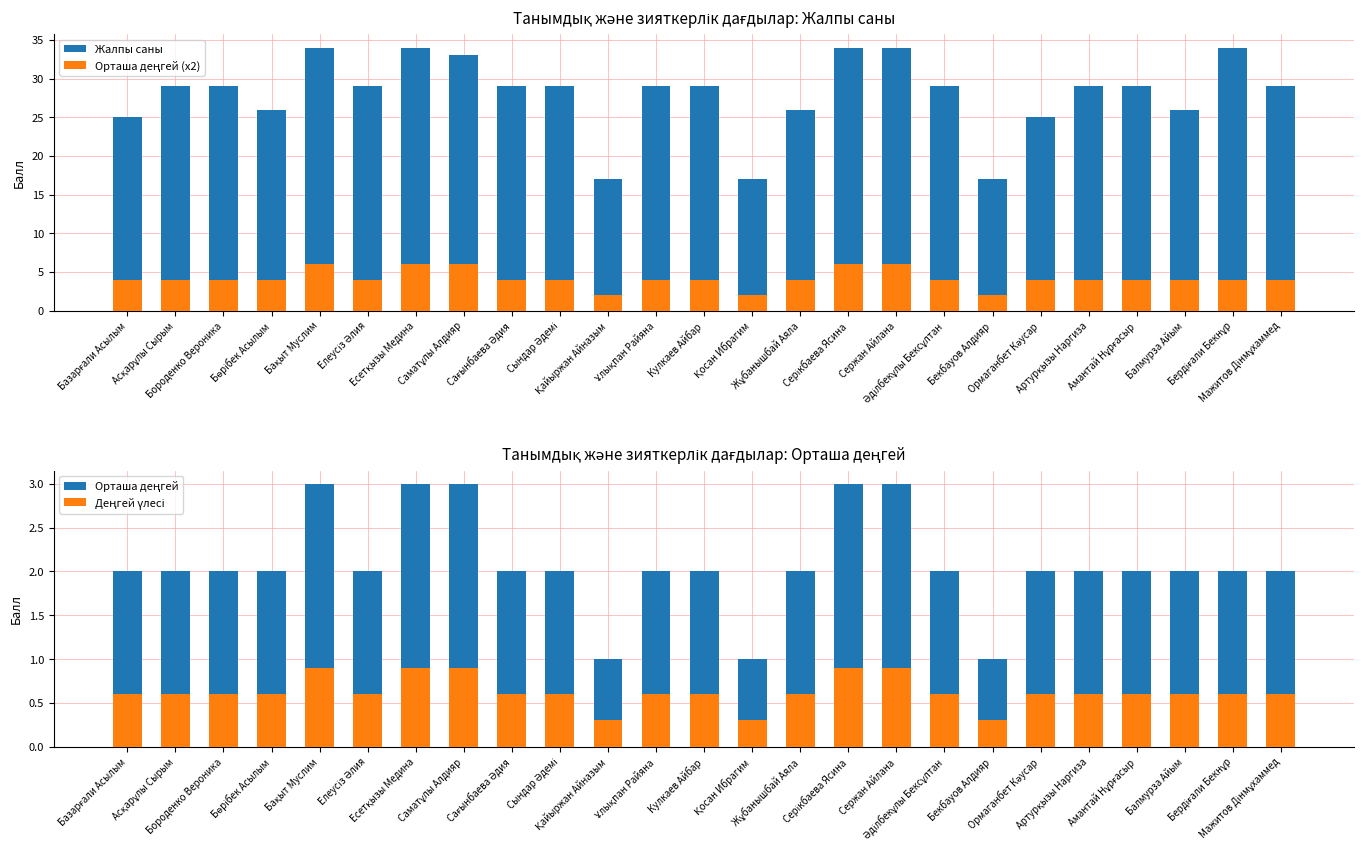

How many values in the Жалпы саны series are below 29?

8